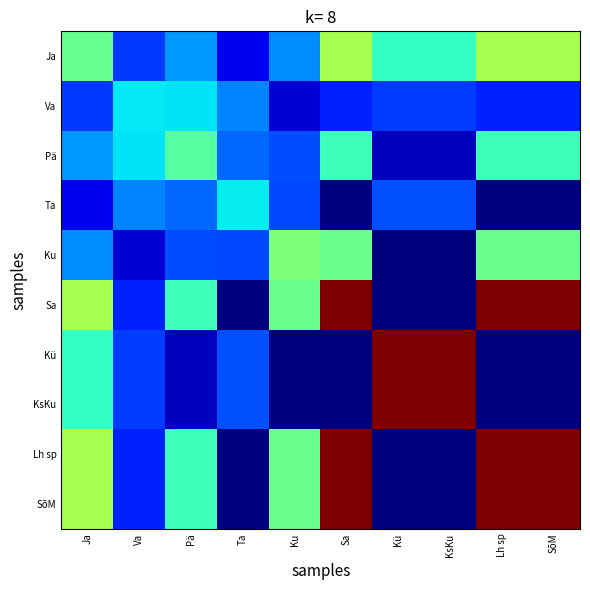

At Ja, list the series in order from largest to smallest.

Sa, Lh sp, SõM, Ja, Kü, KsKu, Pä, Ku, Va, Ta